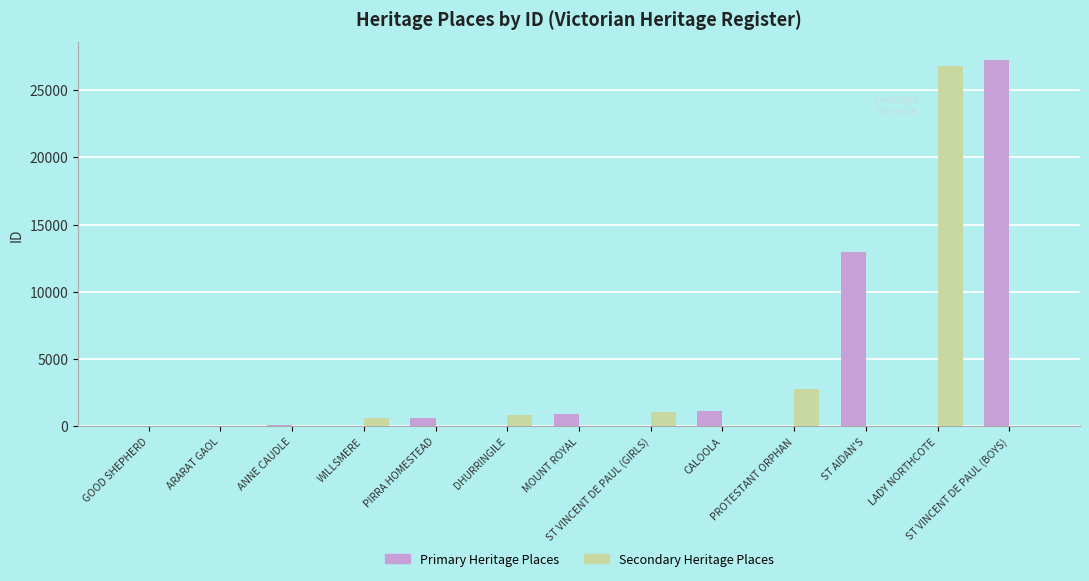

What is the sum of all Primary Heritage Places values?

42962